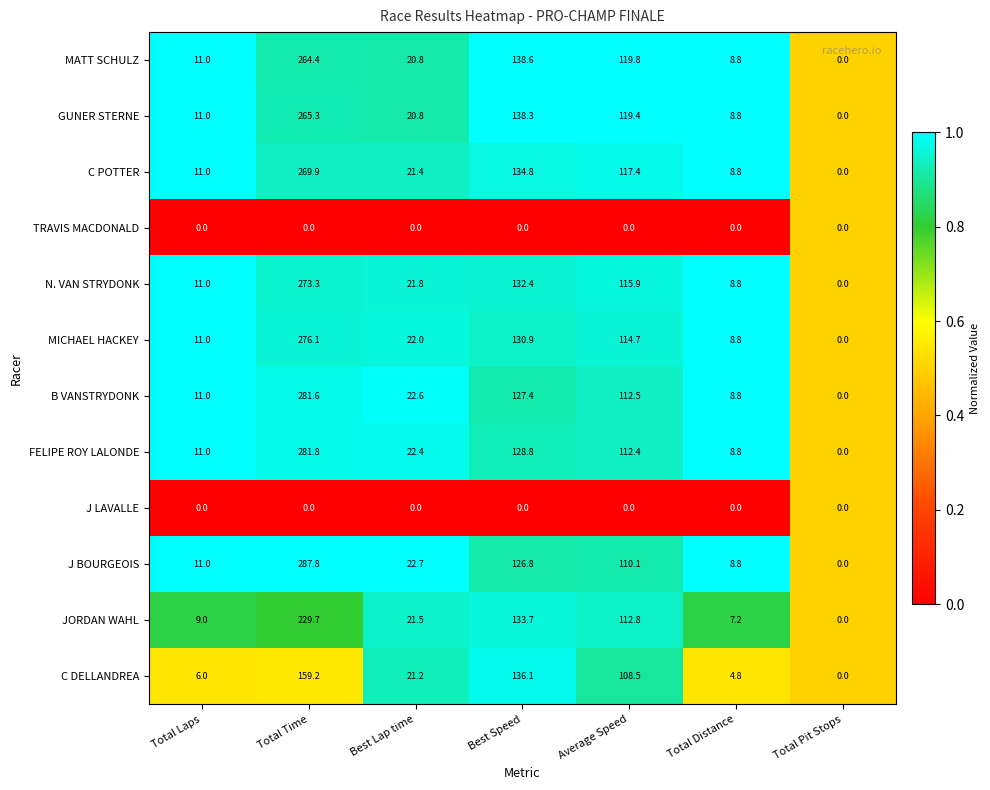

At which label is JORDAN WAHL closest to 114?

Average Speed